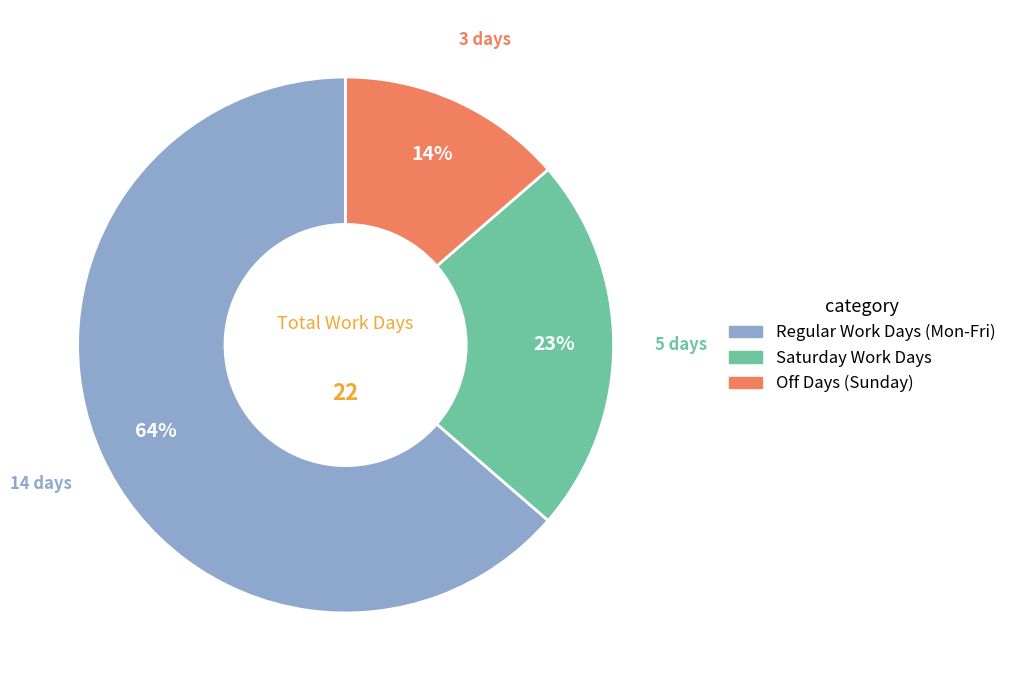

To the nearest percent, what is the average slice percentage?

33%